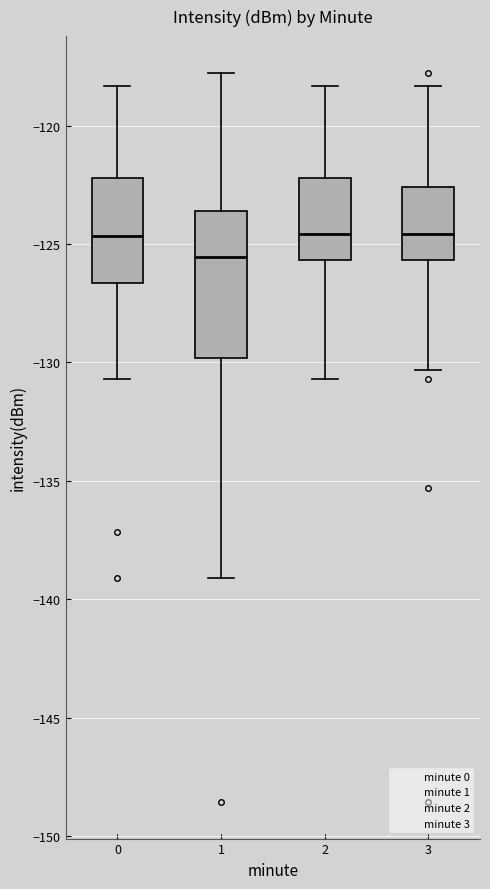

Where is the upper edge of the box at x = 0 on the y-axis? The values are not printed on the chart, so give them approximately, as read against the axis.

-122.0